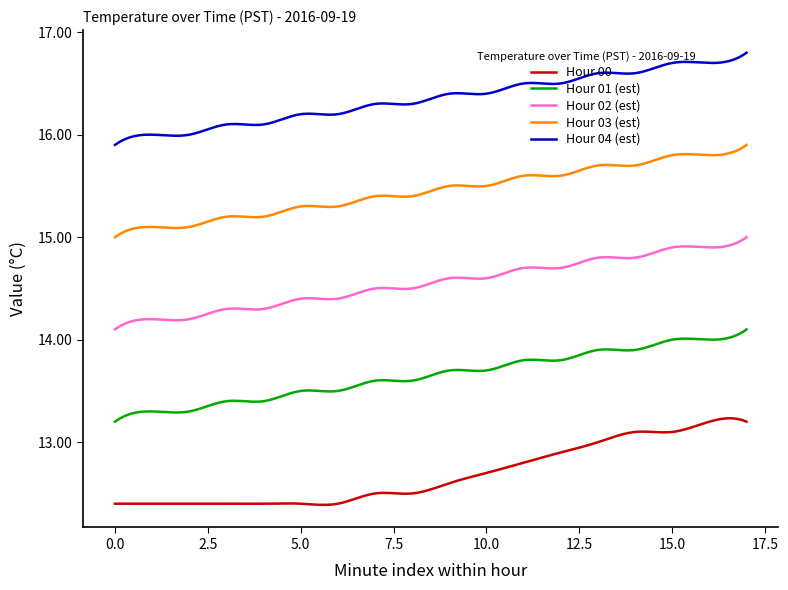

Rank the series by their maximum value, from highest to lowest.

Hour 04 (est), Hour 03 (est), Hour 02 (est), Hour 01 (est), Hour 00